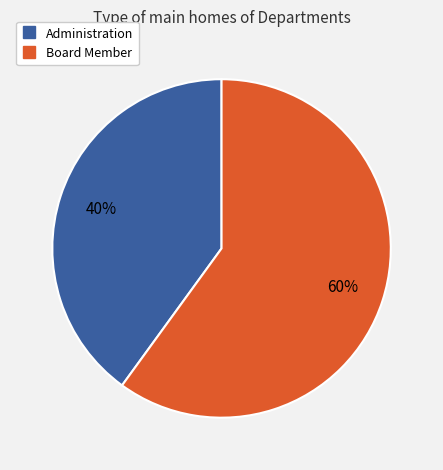

To the nearest percent, what is the difference between the Board Member and Administration slice percentages?

20%